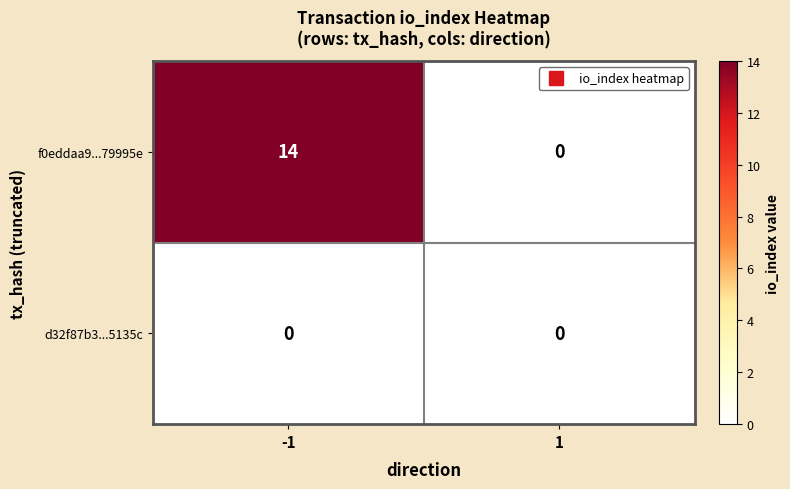

Which category has the highest value across all series?

-1